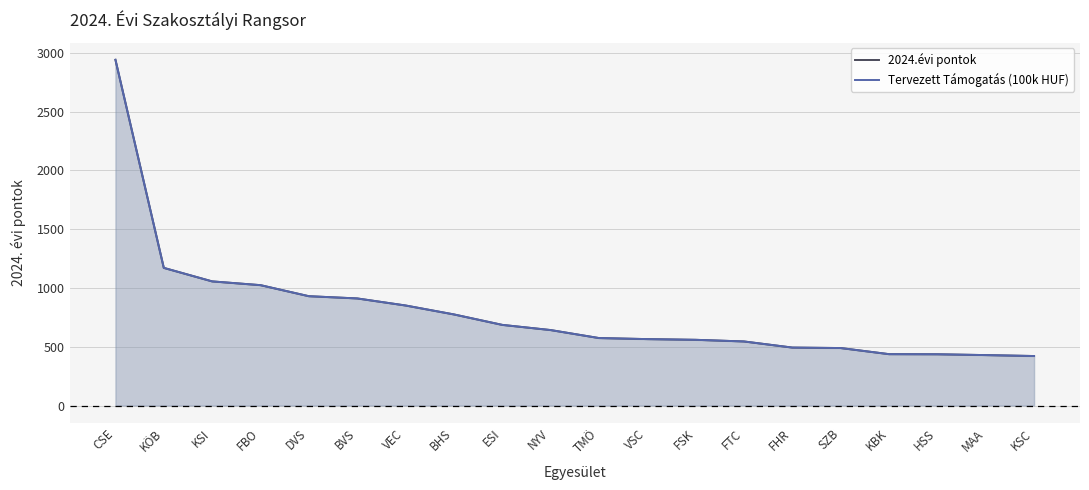

What is the label of the 20th point from the left?

KSC